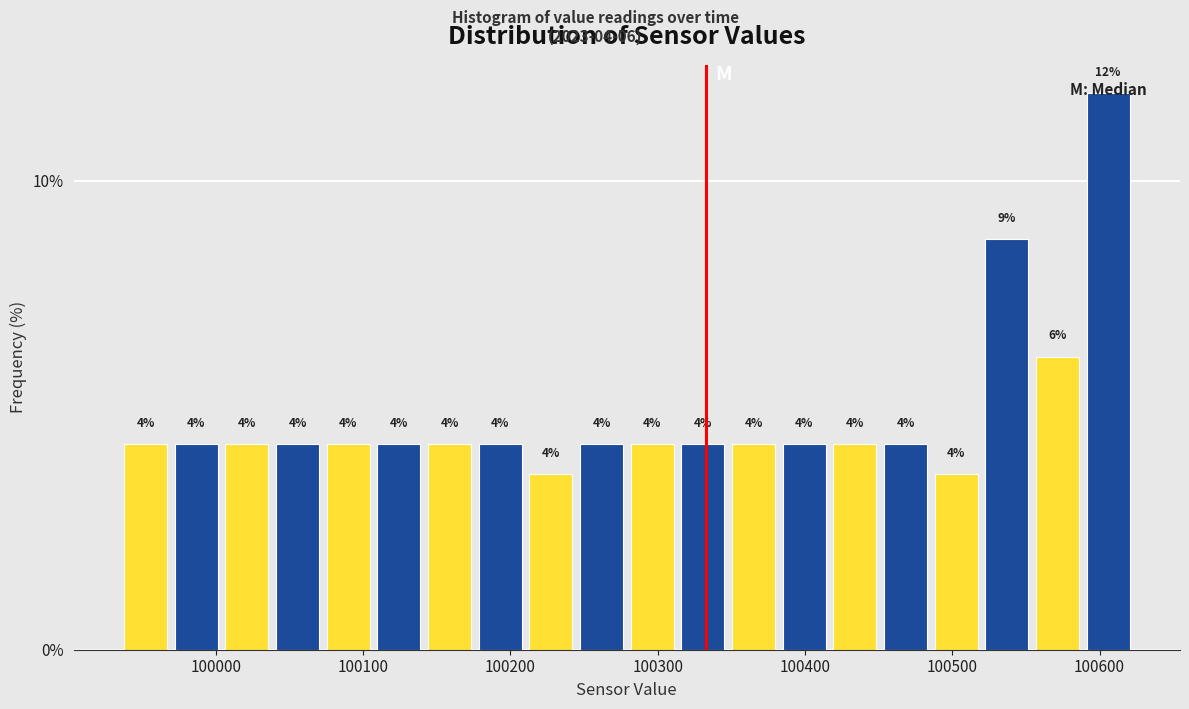

Read against the x-axis, roughly where is the centre of the tallest bar?

100610